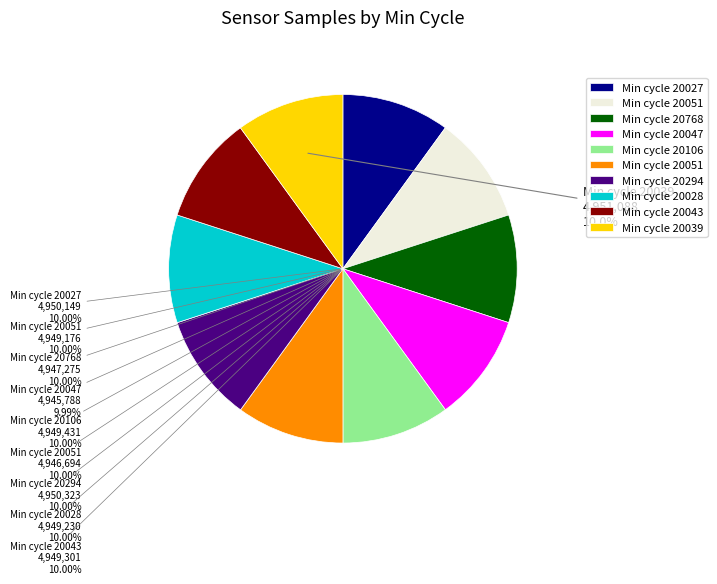

Is there any slice that represents more than half of the pie?

No